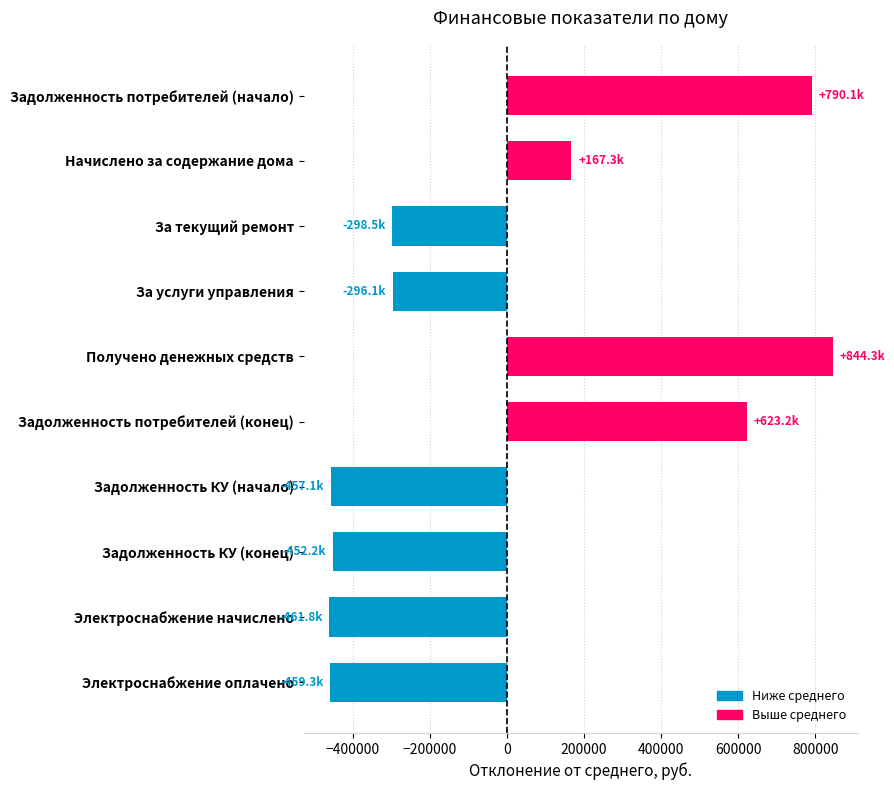

The value at Задолженность потребителей (начало) is 1138899.8. True or false?

False